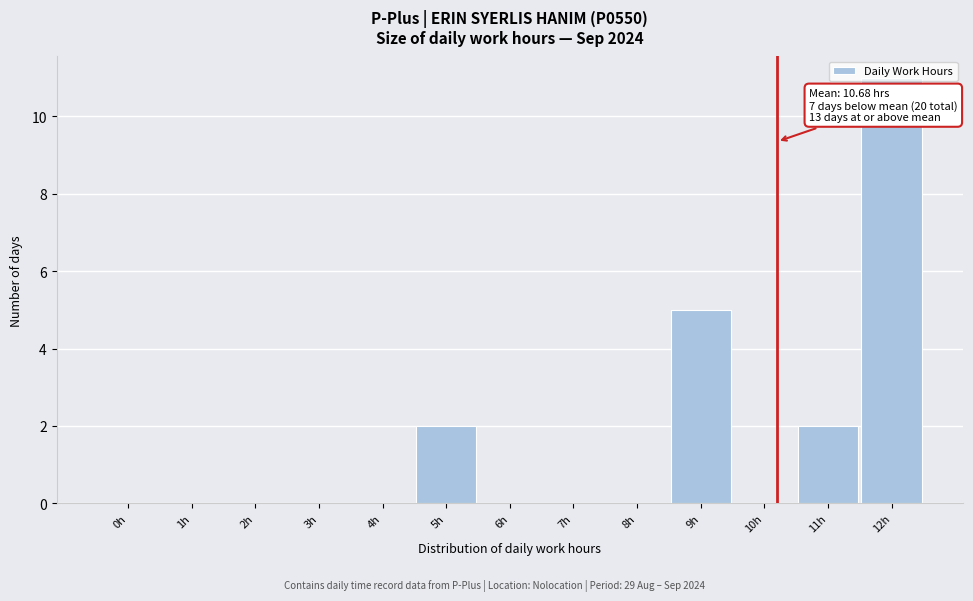

The chart shows a value of 0 at 8h. True or false?

True